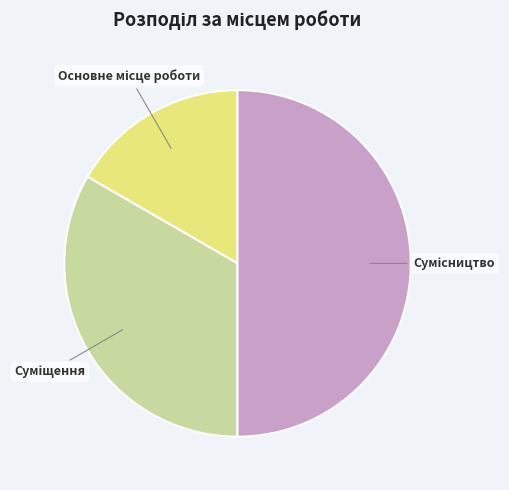

To the nearest percent, what is the difference between the largest and smallest slice percentages?

33%